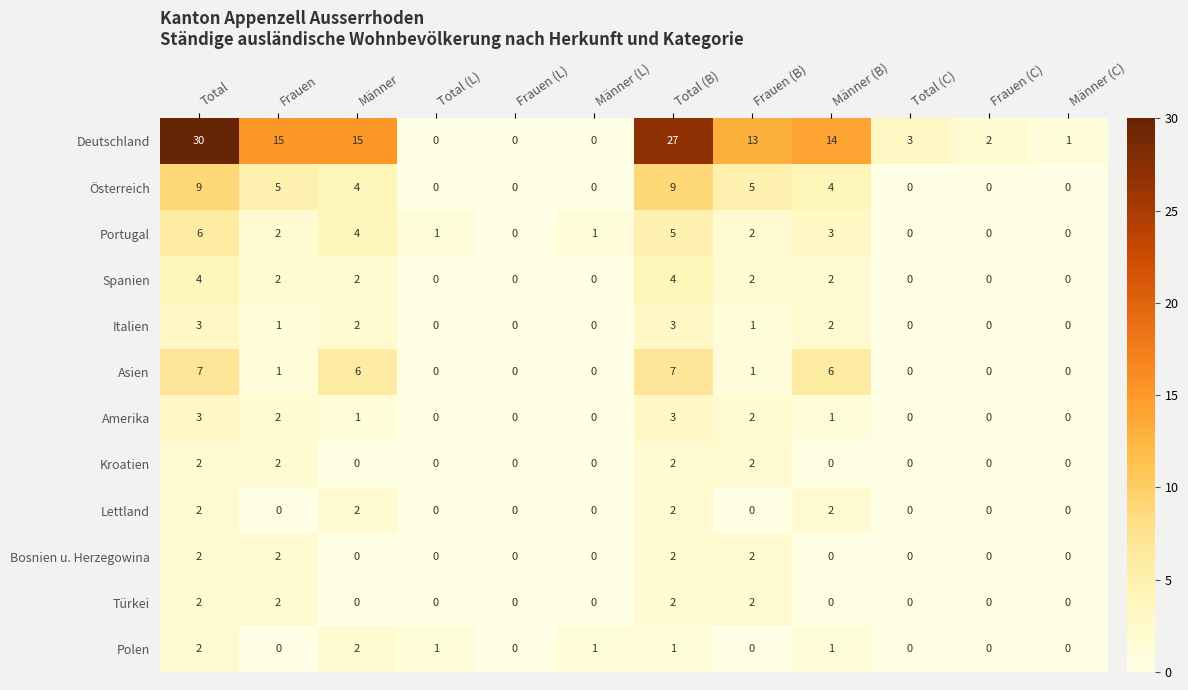

Which series has the largest total across all categories?

Deutschland